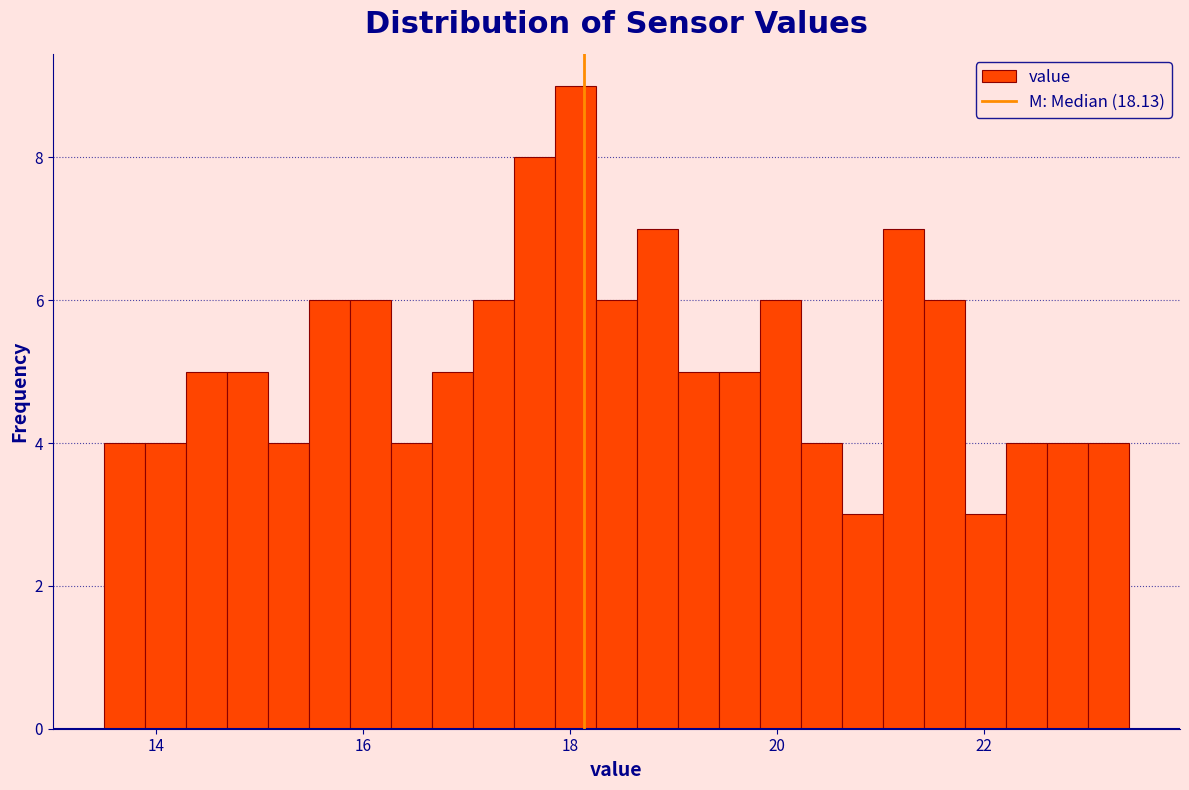

Around what value on the x-axis is the tallest bar? Give the approximate position of its centre, as read against the axis.

18.0